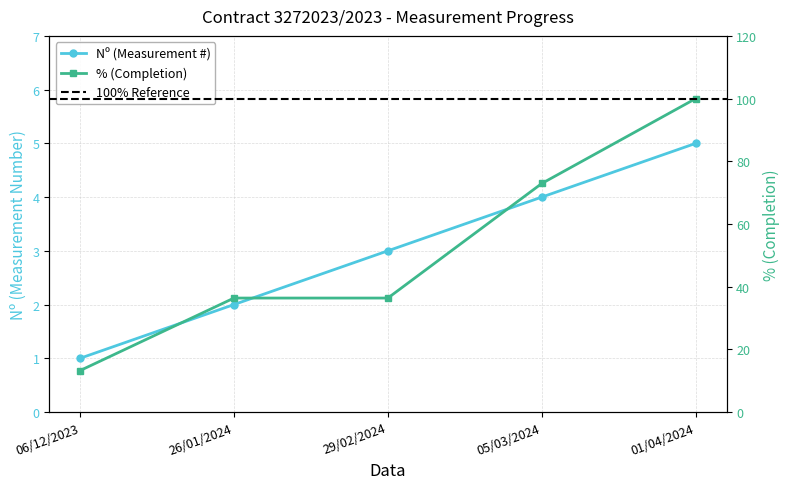

Which series has the largest total across all categories?

%